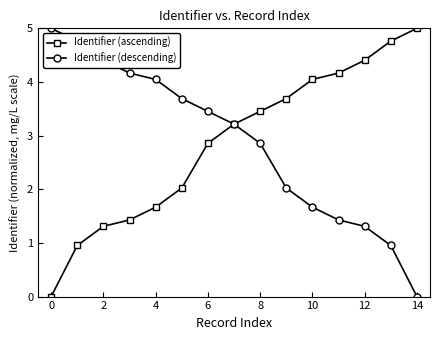

What is the value of the Identifier (ascending) point at the 11th from the left?

4.0